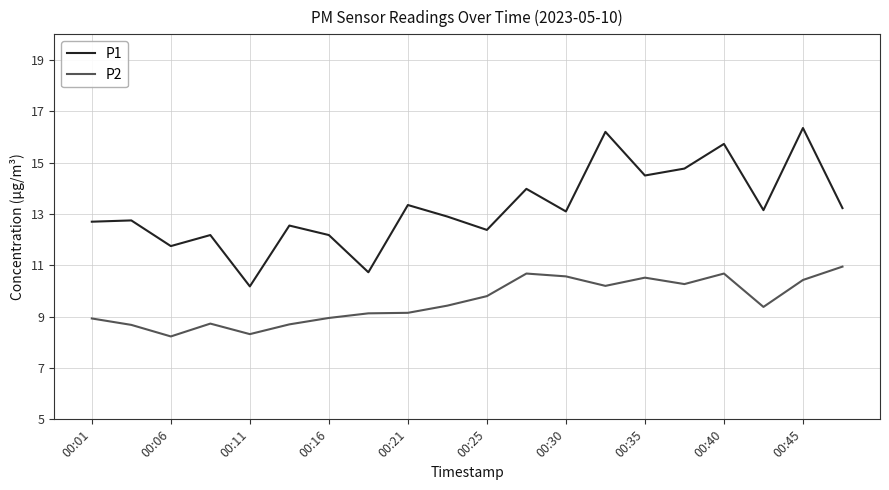

True or false: P2 and P1 cross at least once.

False